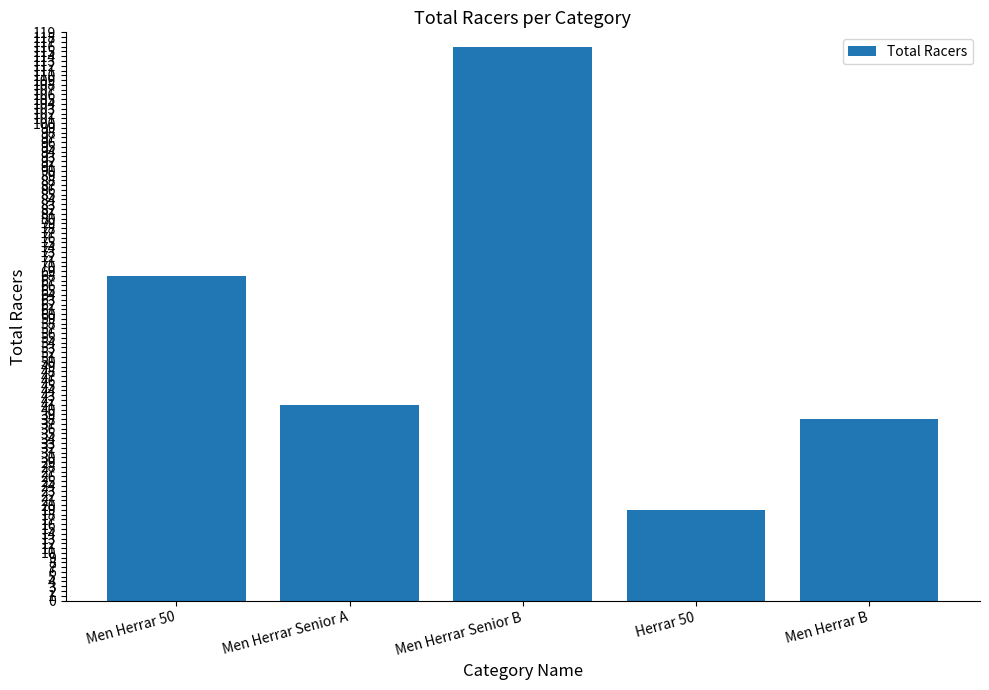

What is the label of the 3rd bar from the left?

Men Herrar Senior B